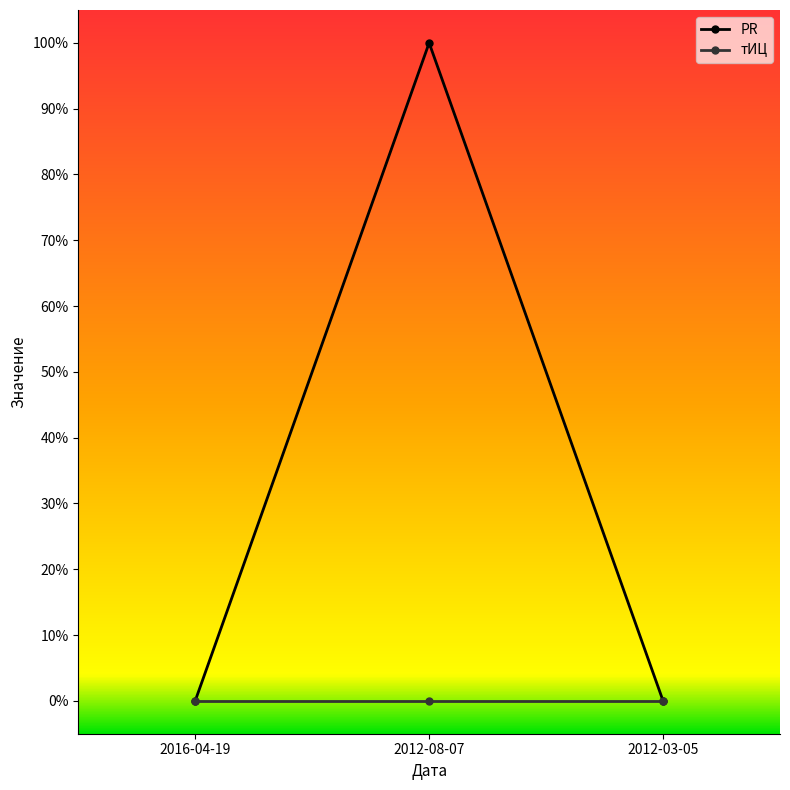

What are all the series names shown in the legend?

PR, тИЦ